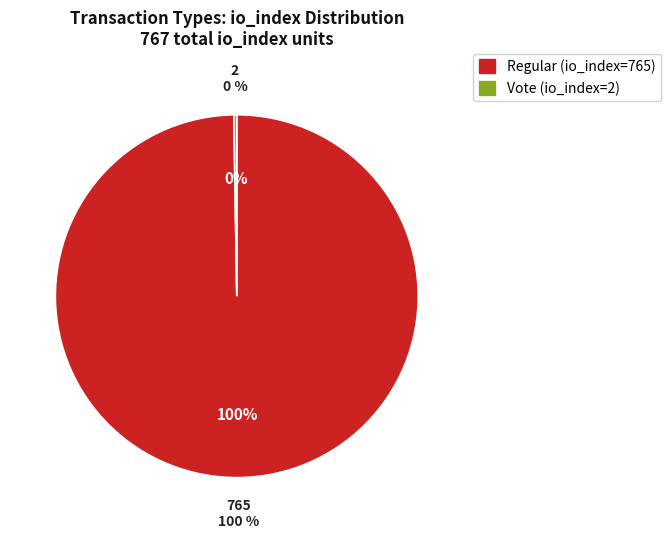

Is the sum of Regular (io_index=765) and Vote (io_index=2) greater than half?

Yes